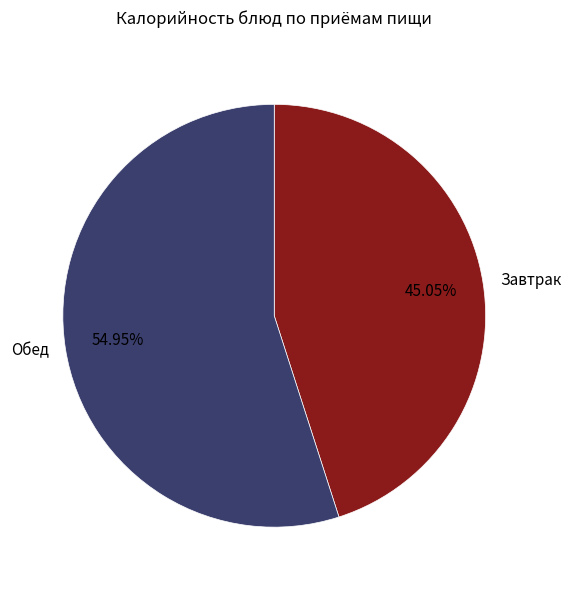

How many slices are in this pie chart?

2